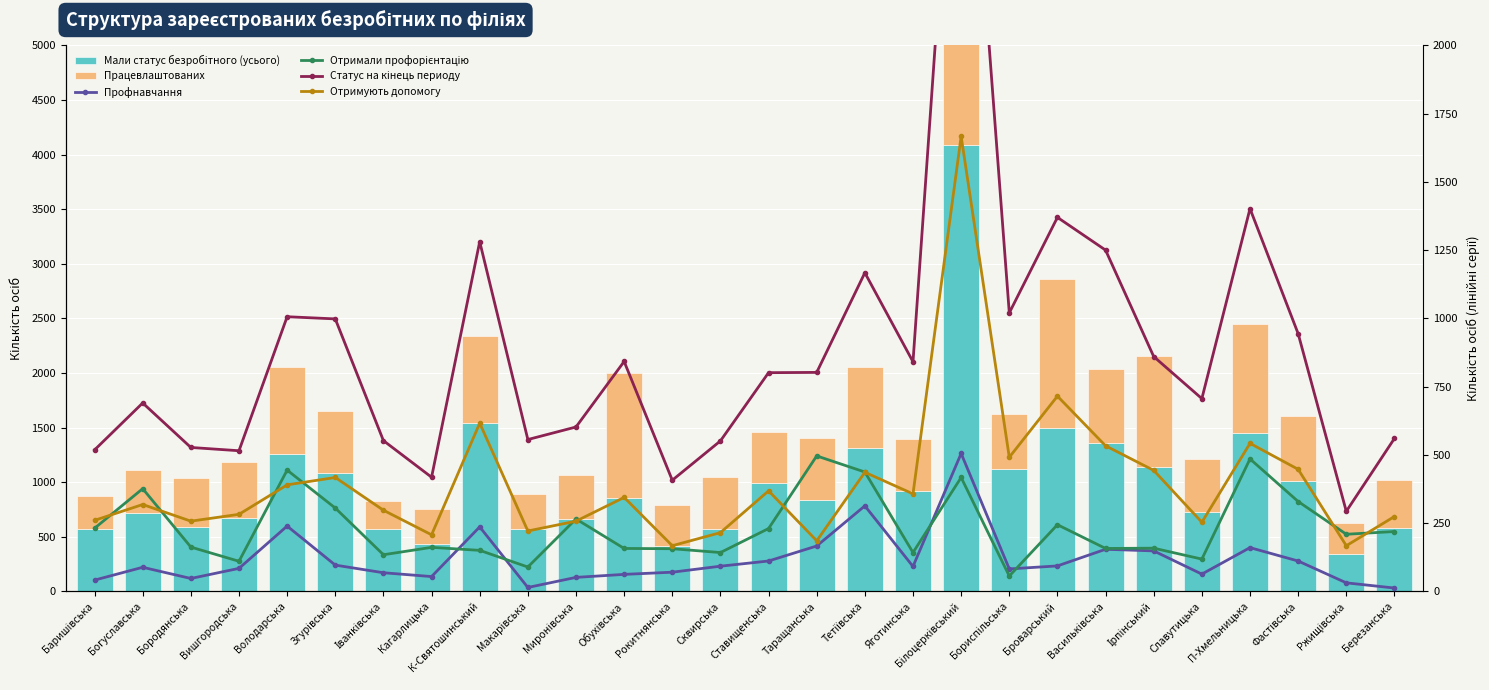

What is the difference between the second highest and second lowest values in the Отримали профорієнтацію series?

396